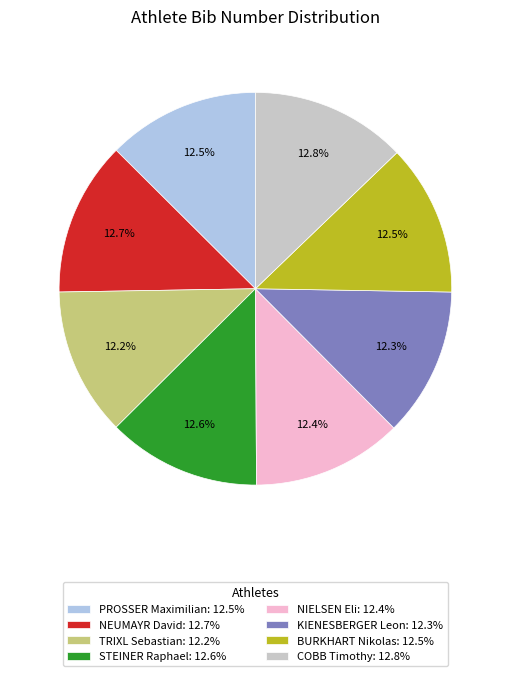

Approximately how many times larger is the value at TRIXL Sebastian: 12.2% compared to PROSSER Maximilian: 12.5%?

1.0